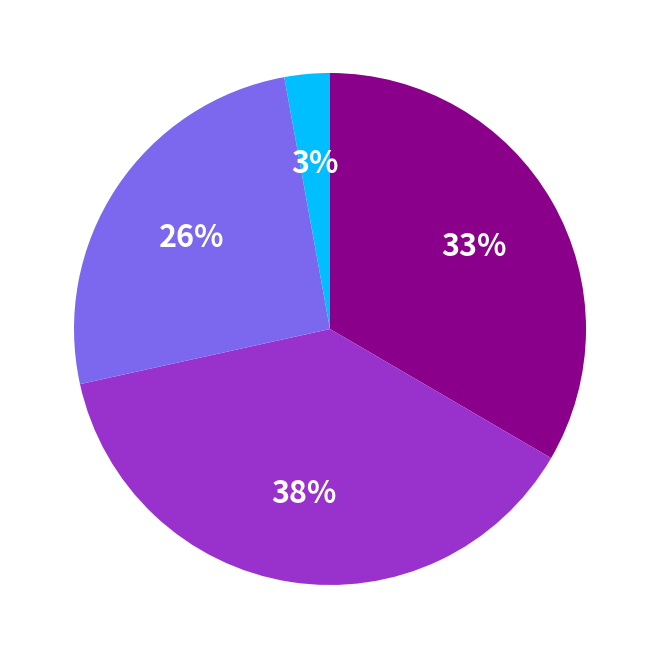

To the nearest percent, what is the difference between the largest and smallest slice percentages?

35%